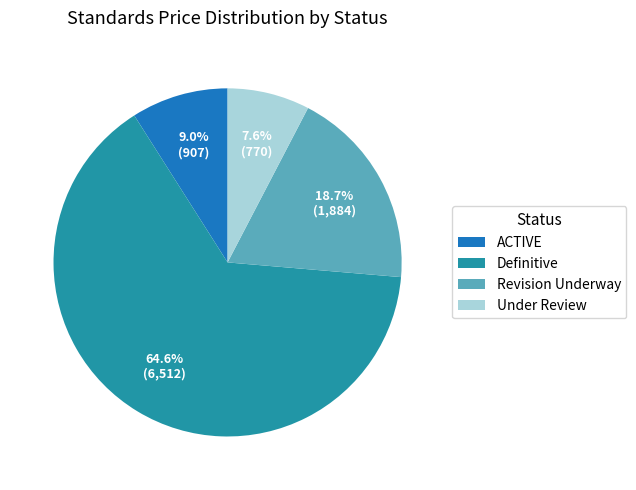

What is the largest slice in the pie chart?

Definitive